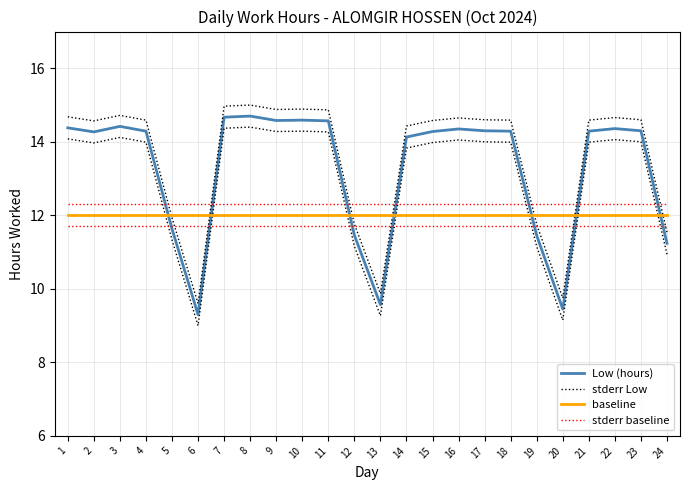

Where is stderr Low nearest to the value 12?

5